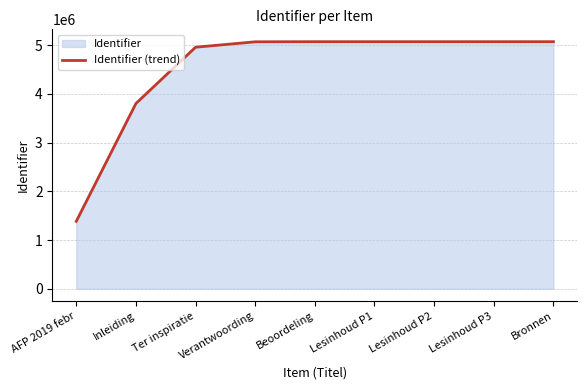

What is the difference between the maximum and minimum values?

3685330